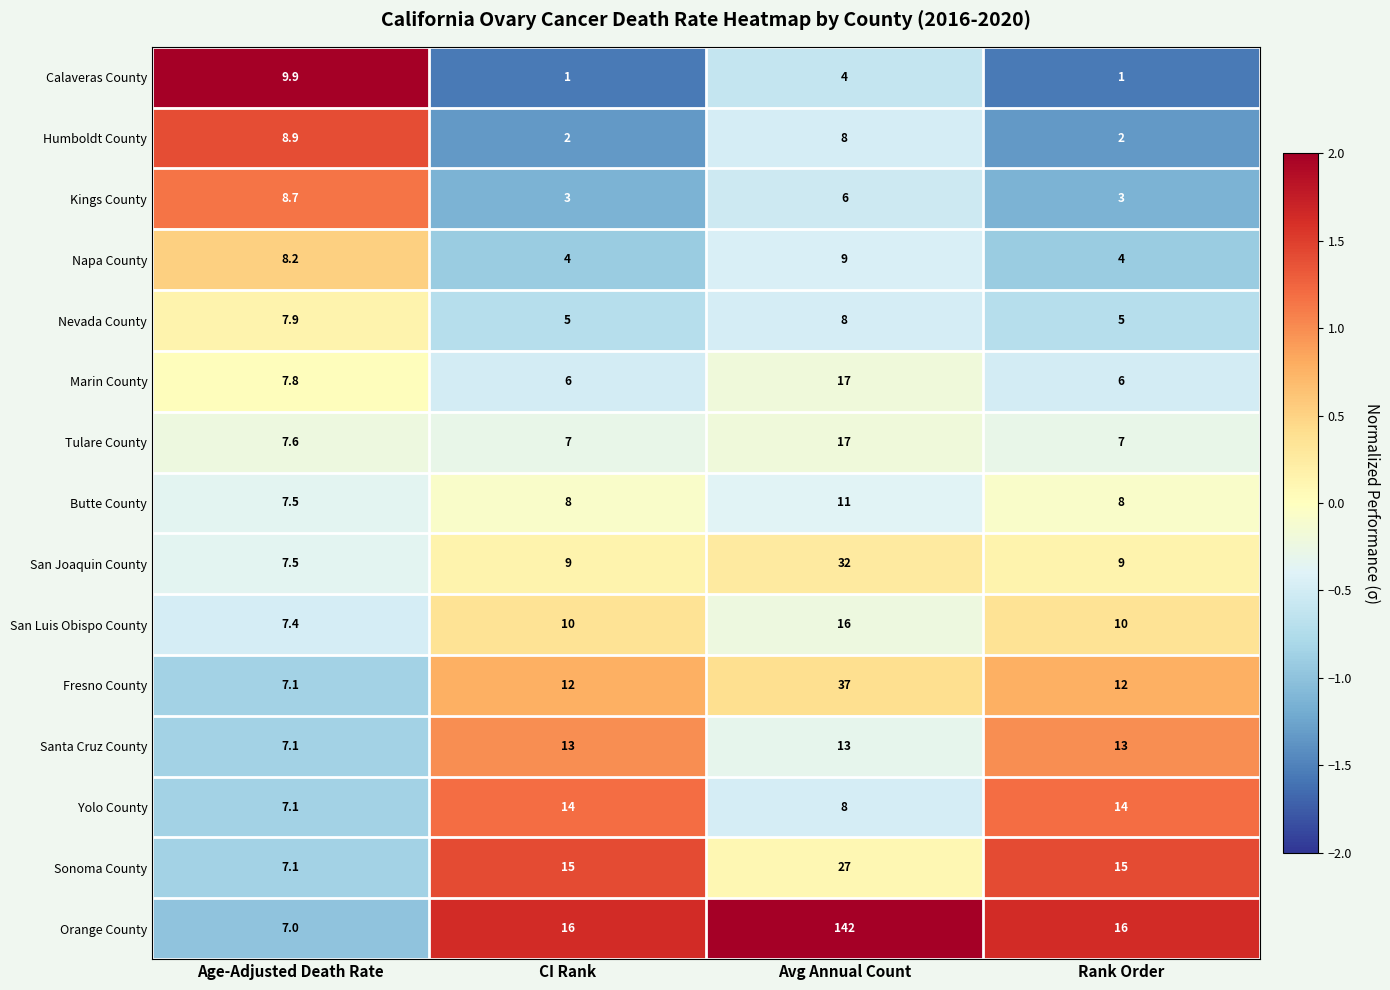

What is the greatest value displayed?

142.0